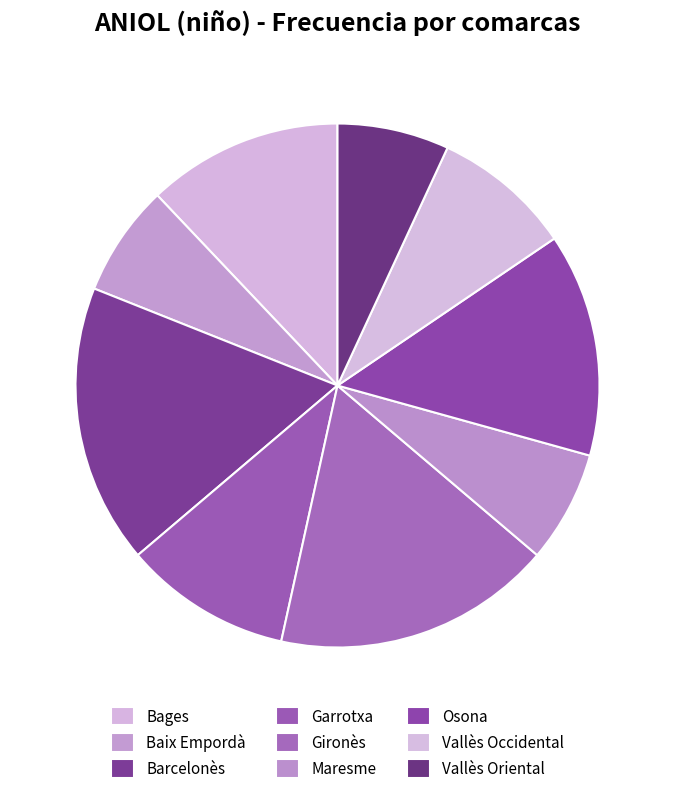

How many slices are in this pie chart?

9